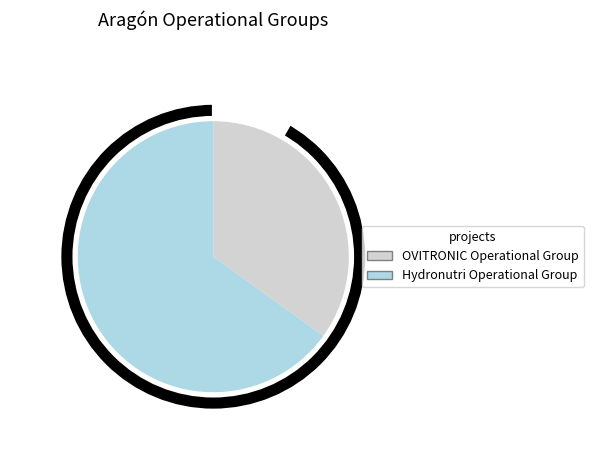

Approximately how many times larger is the value at OVITRONIC Operational Group compared to Hydronutri Operational Group?

0.5